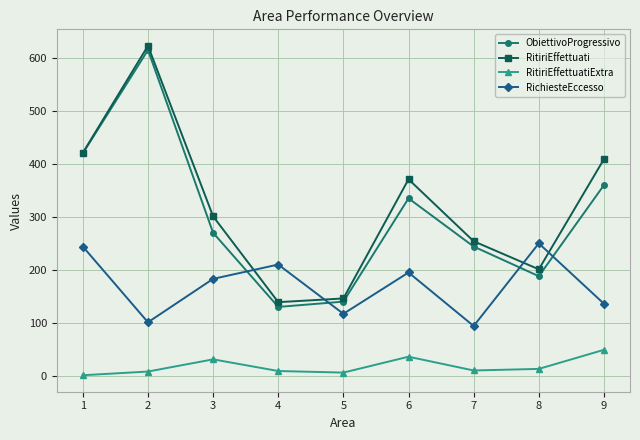

True or false: RitiriEffettuati and RitiriEffettuatiExtra cross at least once.

False